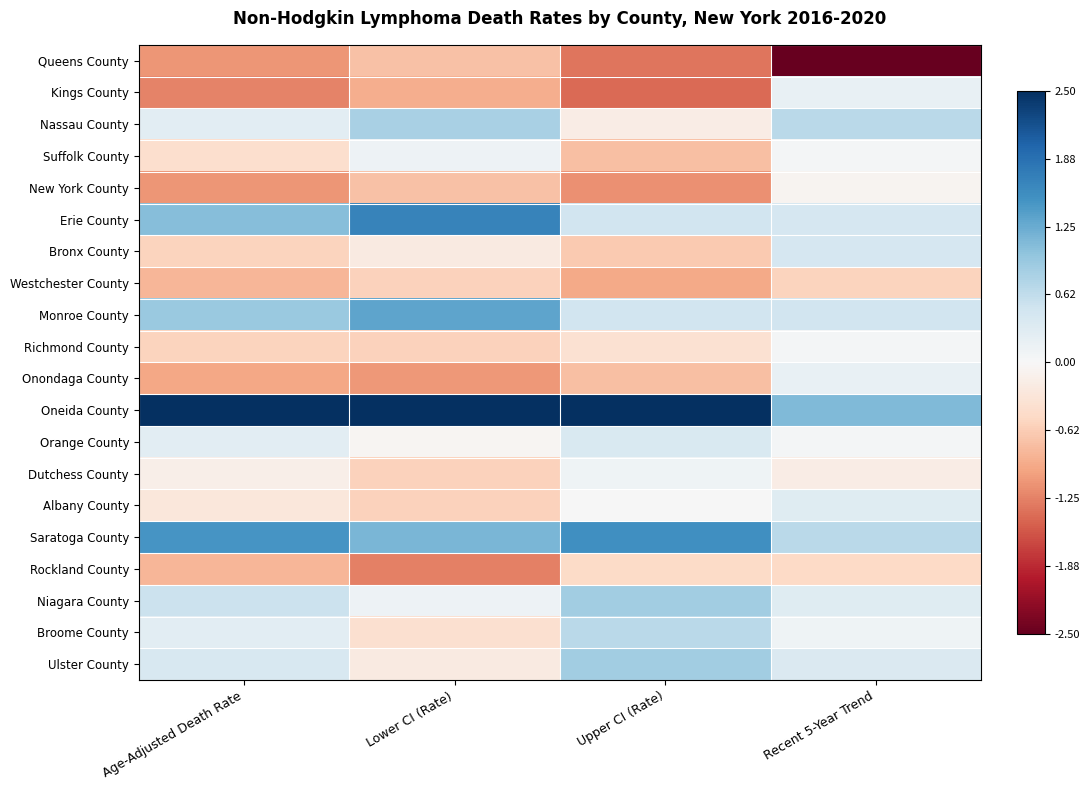

How many categories are shown in the chart?

4